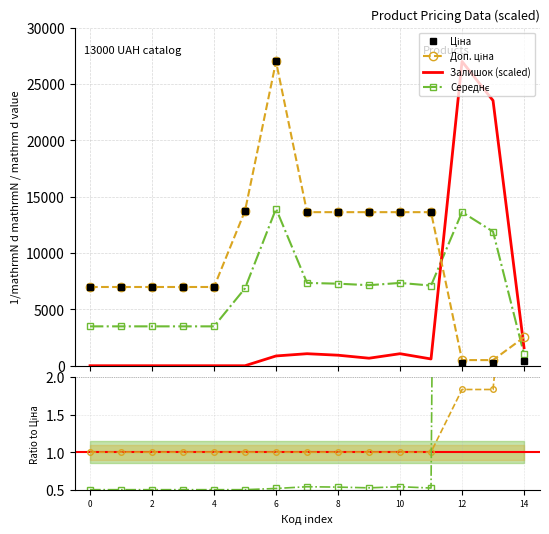

How many categories are shown in the chart?

15